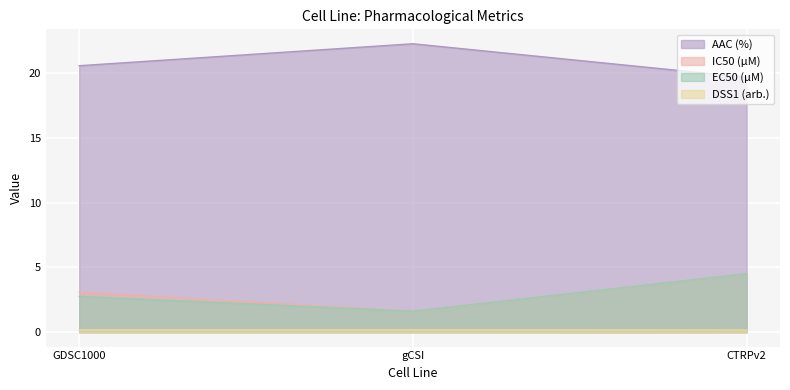

How many lines are shown in the chart?

4